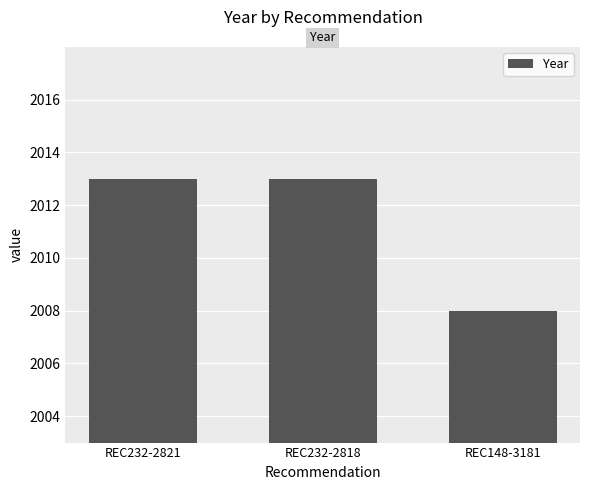

What is the label of the 2nd bar from the left?

REC232-2818